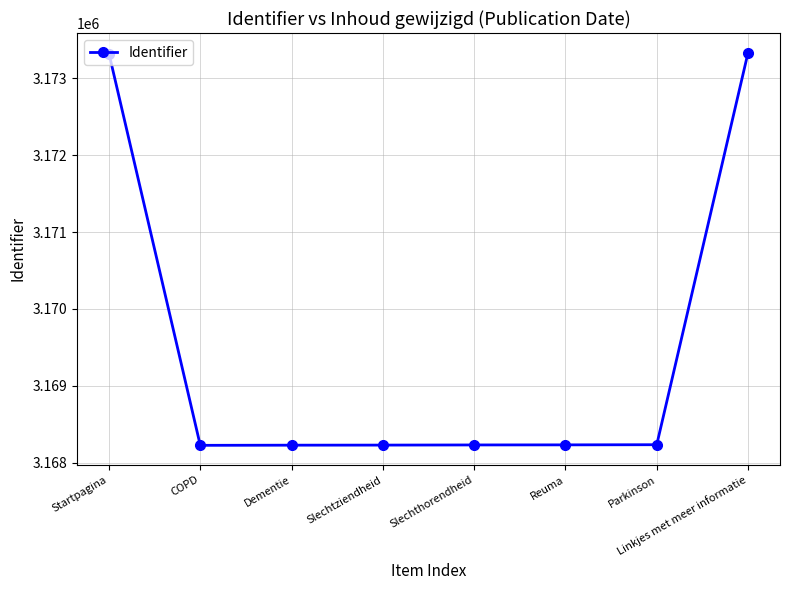

The value at Startpagina is 3173321. True or false?

True